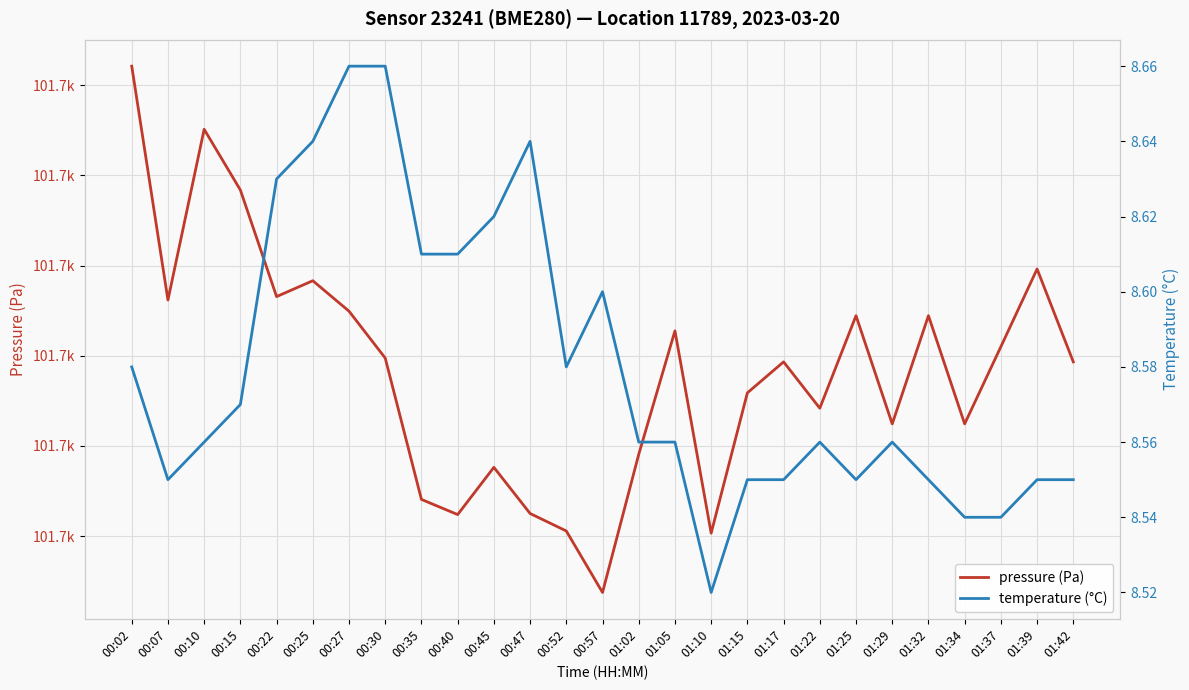

What is the label of the 15th point from the right?

00:52